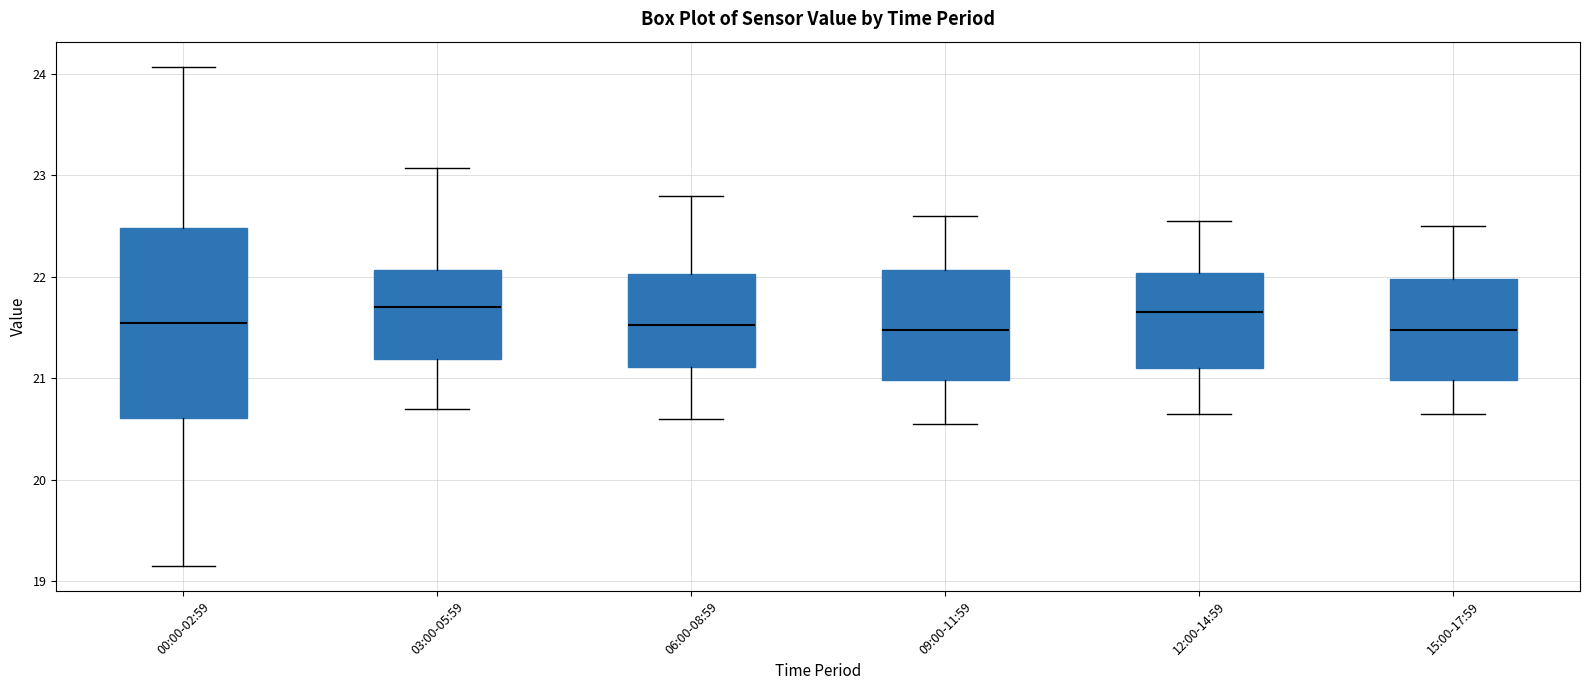

Reading left to right, transcribe this box plot: for each box, give where its median line is, the range the box spans, and where its two whiskers end, as read against the y-axis. The values are not printed on the chart, so give them approximately, as read against the axis.

00:00-02:59: median 21.6, box 20.6 to 22.5, whiskers 19.2 to 24.1
03:00-05:59: median 21.7, box 21.2 to 22.1, whiskers 20.7 to 23.1
06:00-08:59: median 21.5, box 21.1 to 22.0, whiskers 20.6 to 22.8
09:00-11:59: median 21.5, box 21.0 to 22.1, whiskers 20.6 to 22.6
12:00-14:59: median 21.7, box 21.1 to 22.0, whiskers 20.7 to 22.6
15:00-17:59: median 21.5, box 21.0 to 22.0, whiskers 20.7 to 22.5